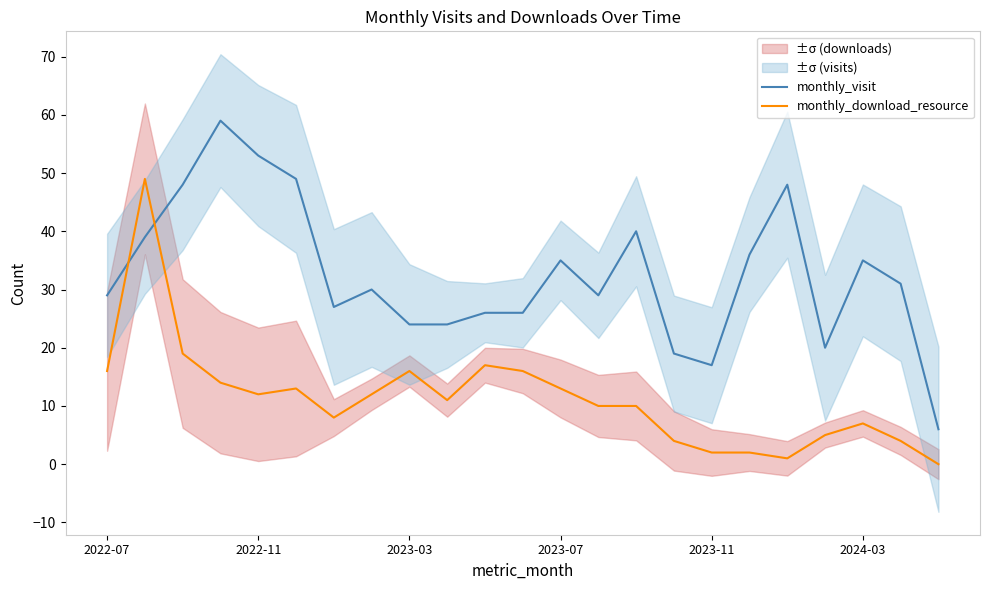

Is the value of monthly_visit at 9 greater than the value of monthly_download_resource at 14?

Yes